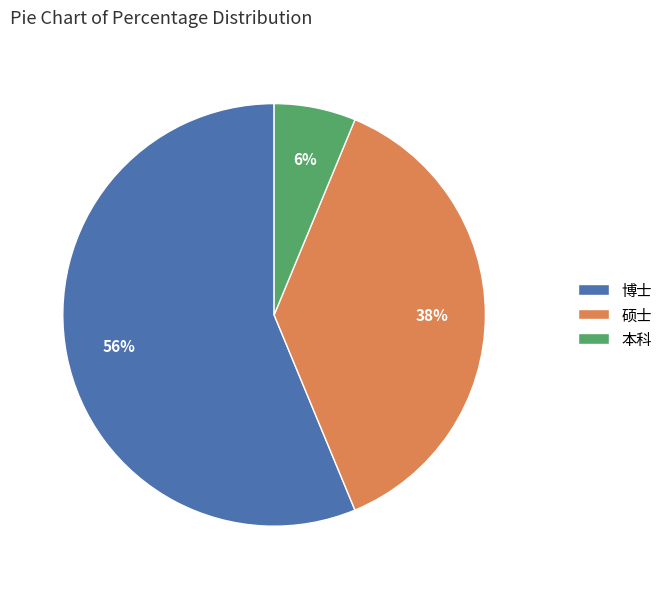

Is there any slice that represents more than half of the pie?

Yes